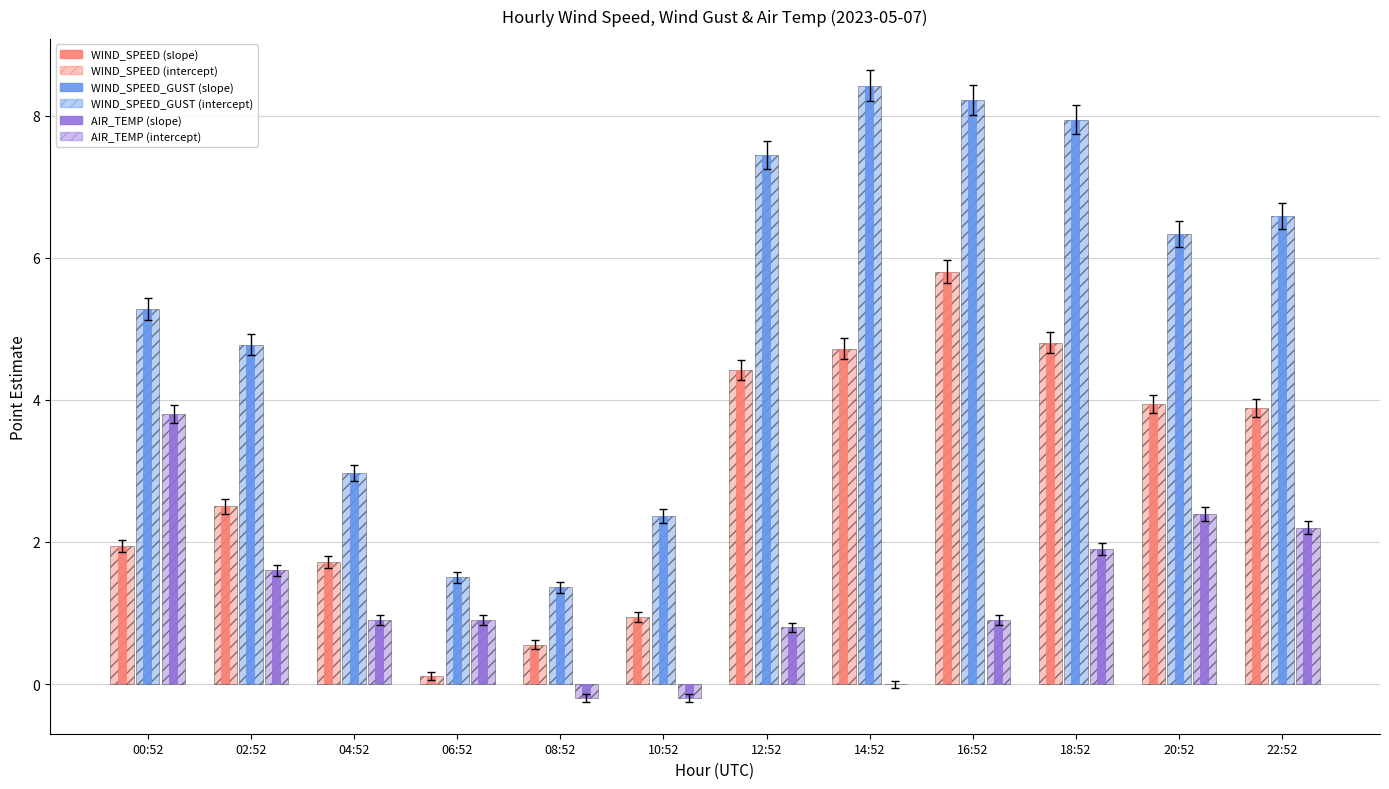

How many groups of bars are there?

12